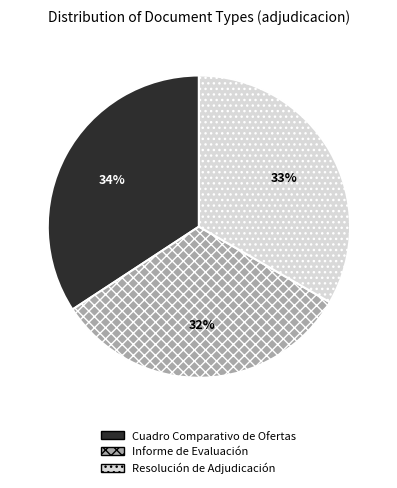

To the nearest percent, what is the difference between the largest and smallest slice percentages?

2%